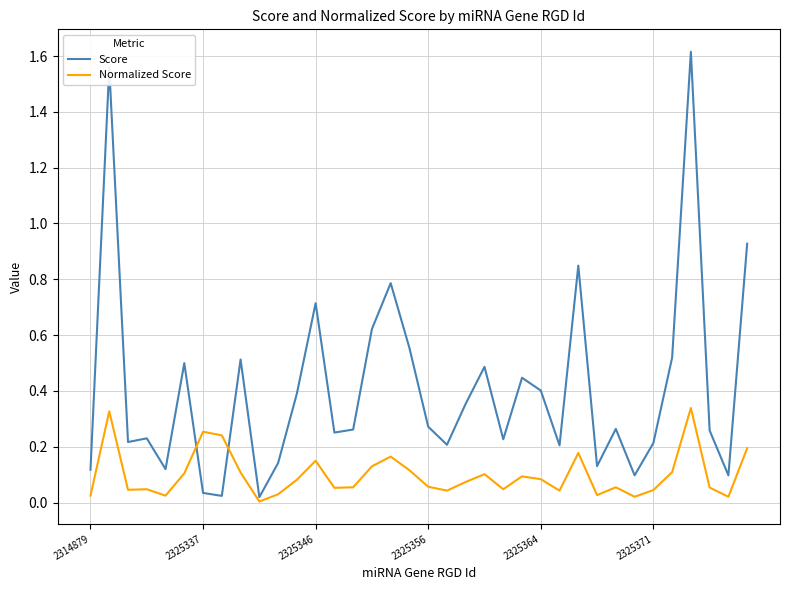

Which series has the largest range (max minus min)?

Score